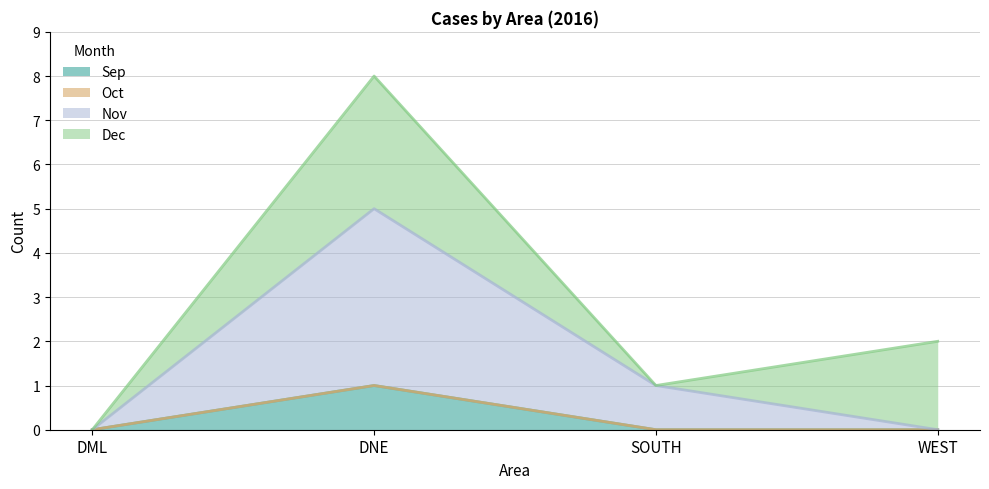

What is the label of the 3rd point from the left?

SOUTH